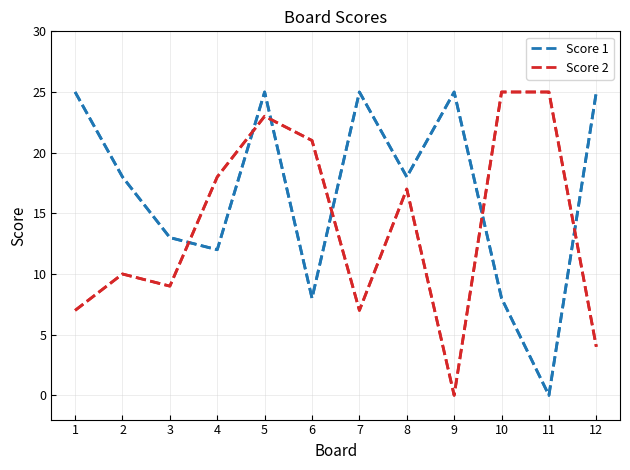

At which category is the sum across all series the highest?

5